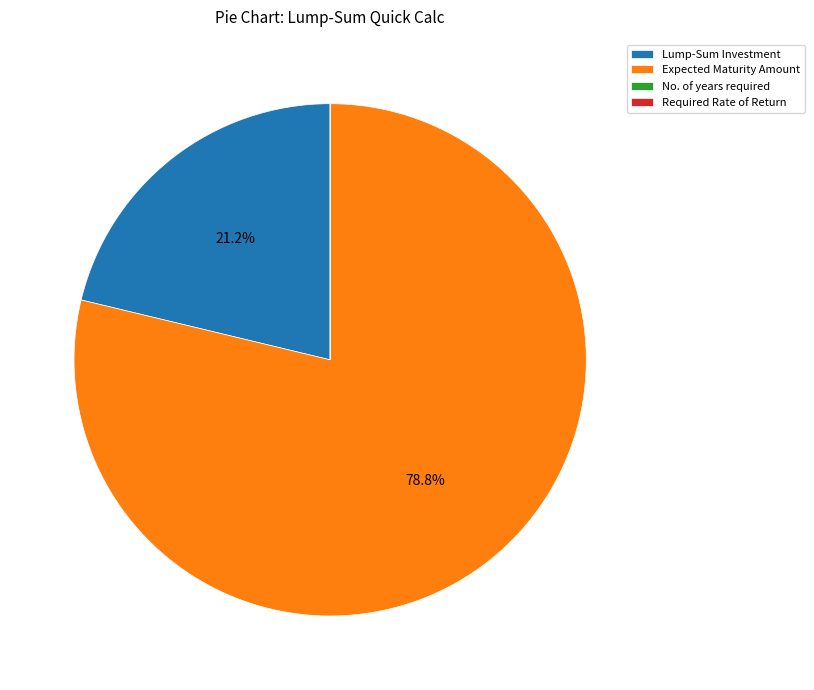

To the nearest percent, what is the average slice percentage?

25%